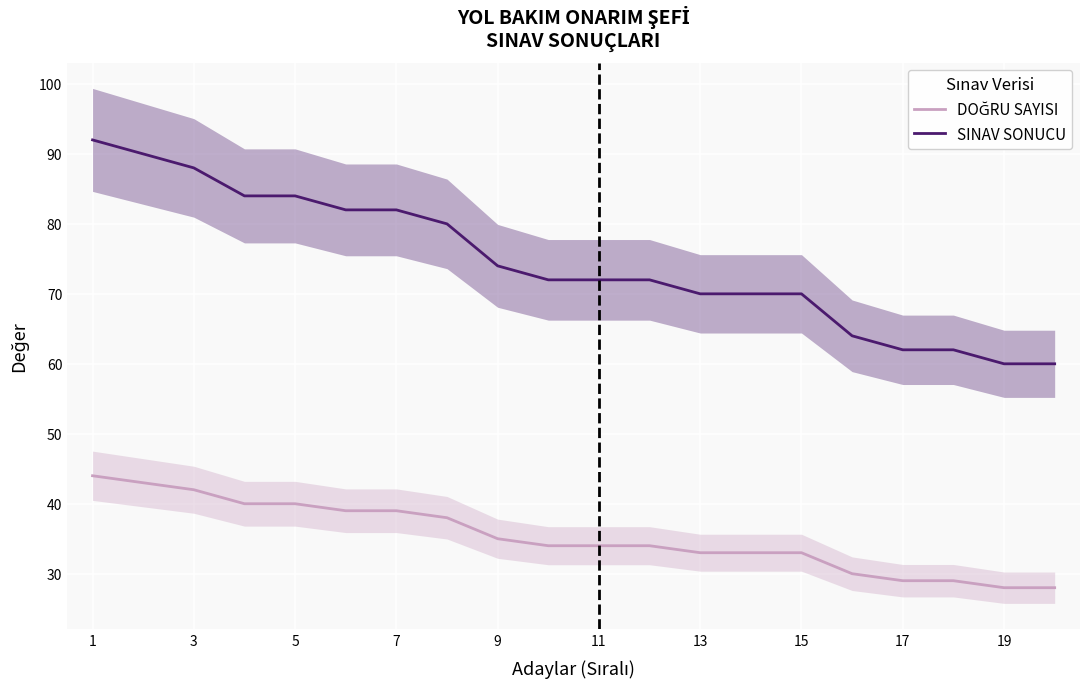

What is the highest value of the SINAV SONUCU series?

92